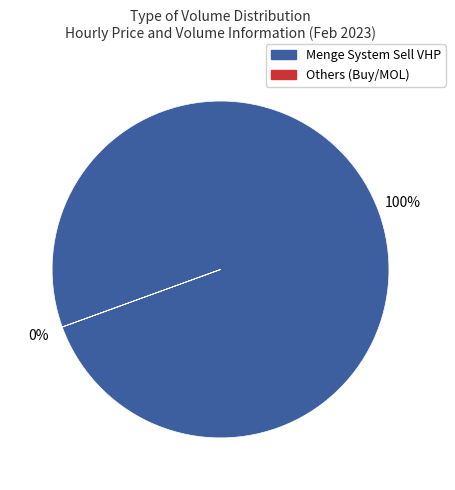

To the nearest percent, what is the average slice percentage?

50%